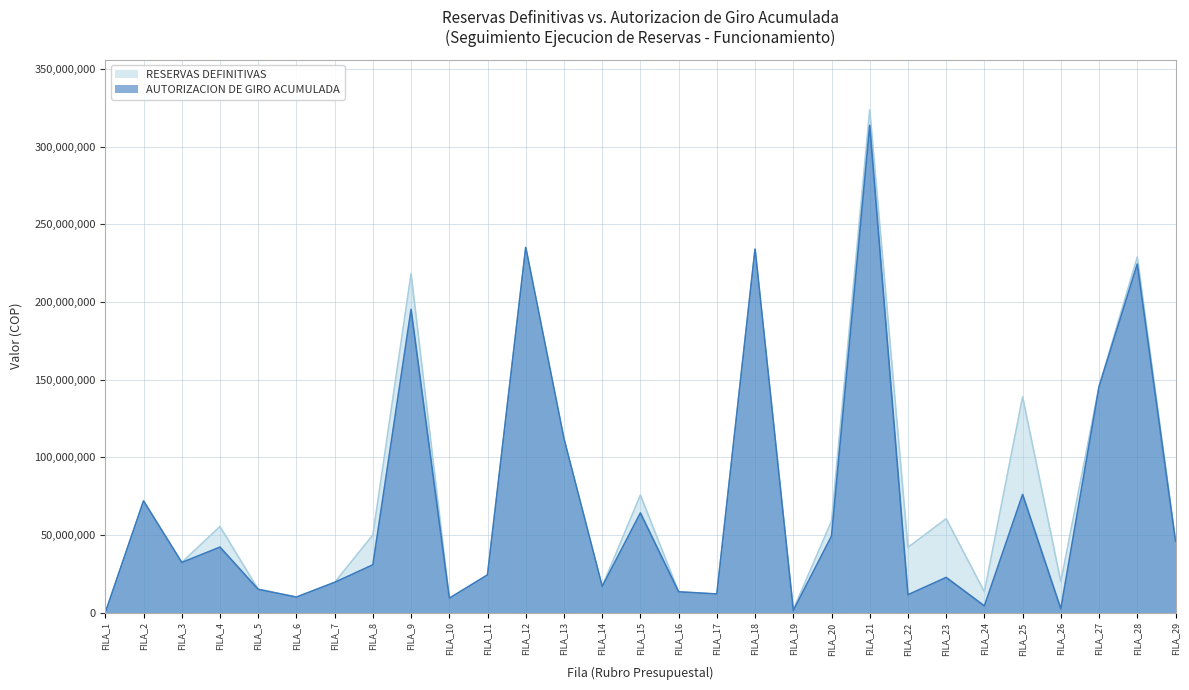

List the labels in order of RESERVAS DEFINITIVAS value, smallest first.

FILA_1, FILA_19, FILA_10, FILA_6, FILA_17, FILA_16, FILA_24, FILA_5, FILA_14, FILA_7, FILA_26, FILA_11, FILA_3, FILA_22, FILA_29, FILA_8, FILA_4, FILA_20, FILA_23, FILA_2, FILA_15, FILA_13, FILA_25, FILA_27, FILA_9, FILA_28, FILA_18, FILA_12, FILA_21